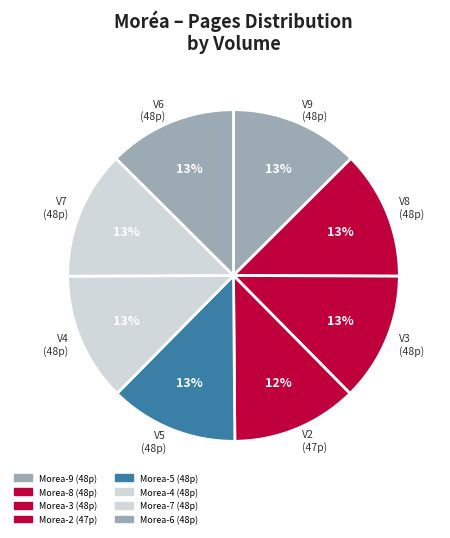

The V5 (48p) slice represents 13% of the pie. True or false?

True